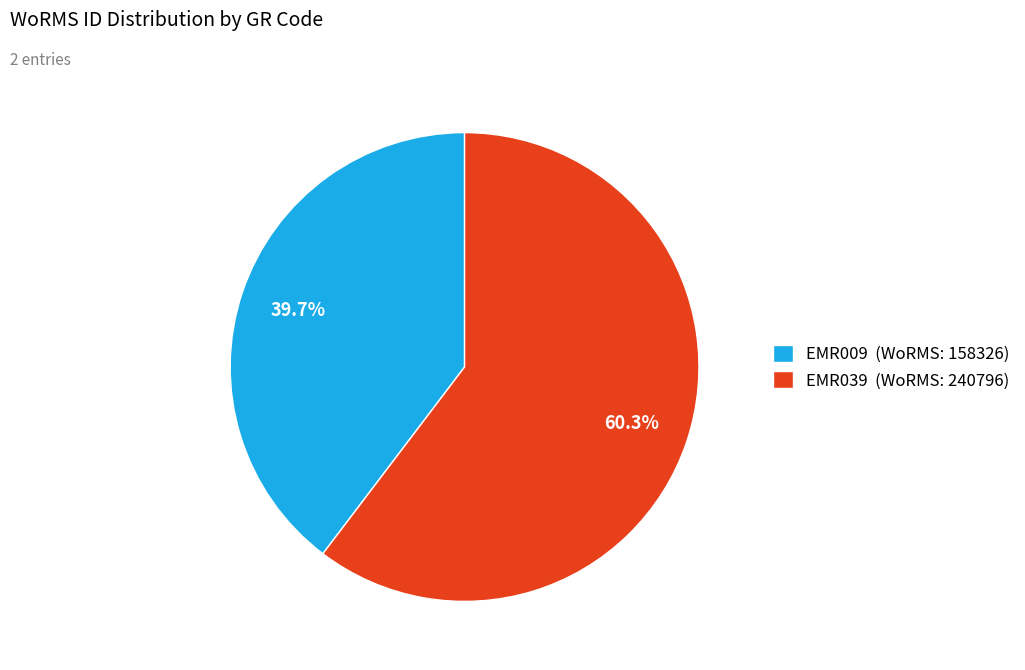

How many segments does this pie chart have?

2